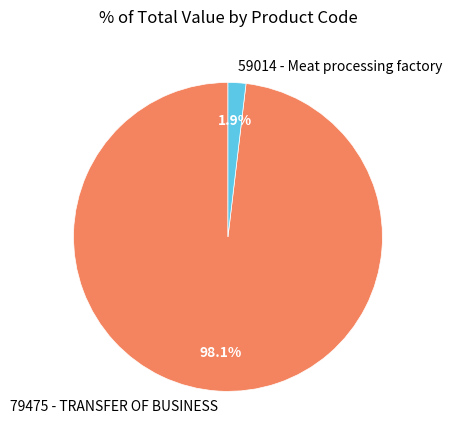

To the nearest percent, what is the average slice percentage?

50%